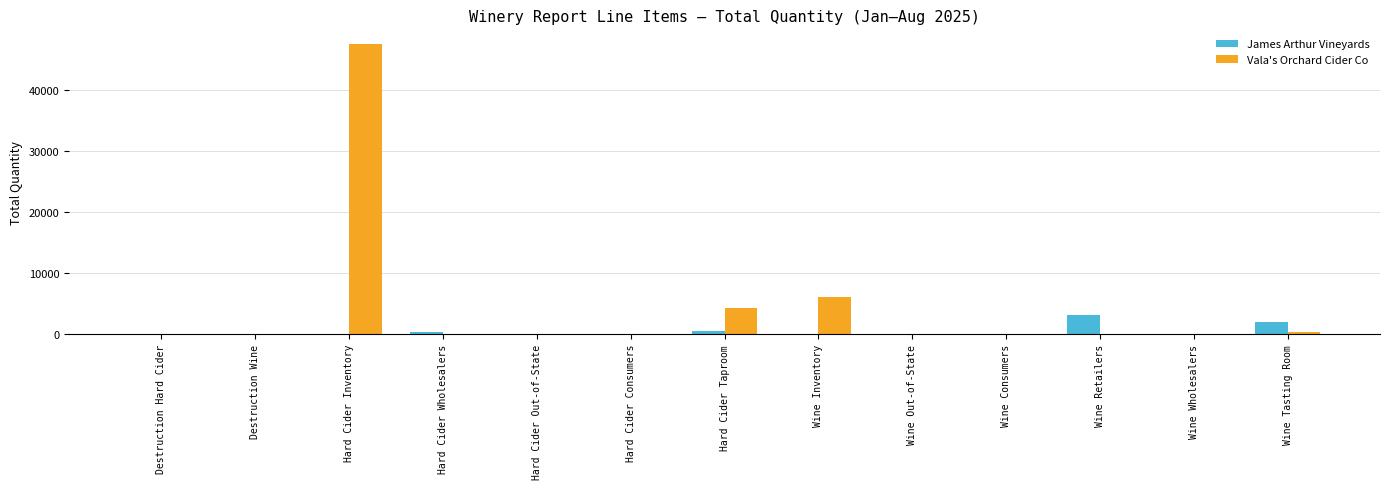

What is the sum of the Vala's Orchard Cider Co values at Wine Wholesalers and Wine Inventory?

6141.1